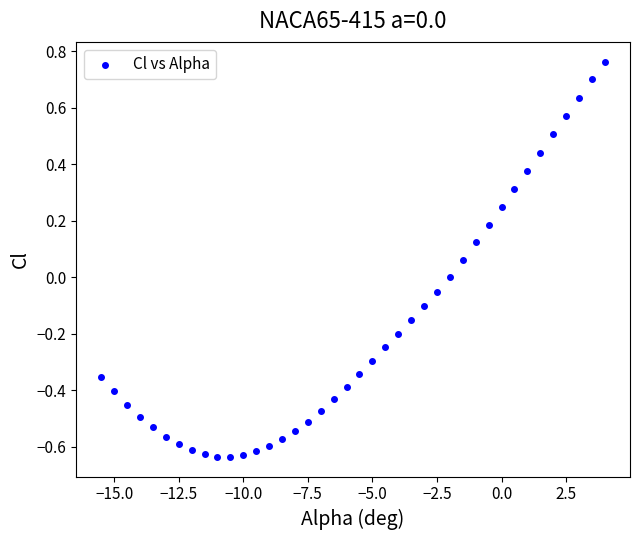

What is the range of Y values (max minus min)?

1.4